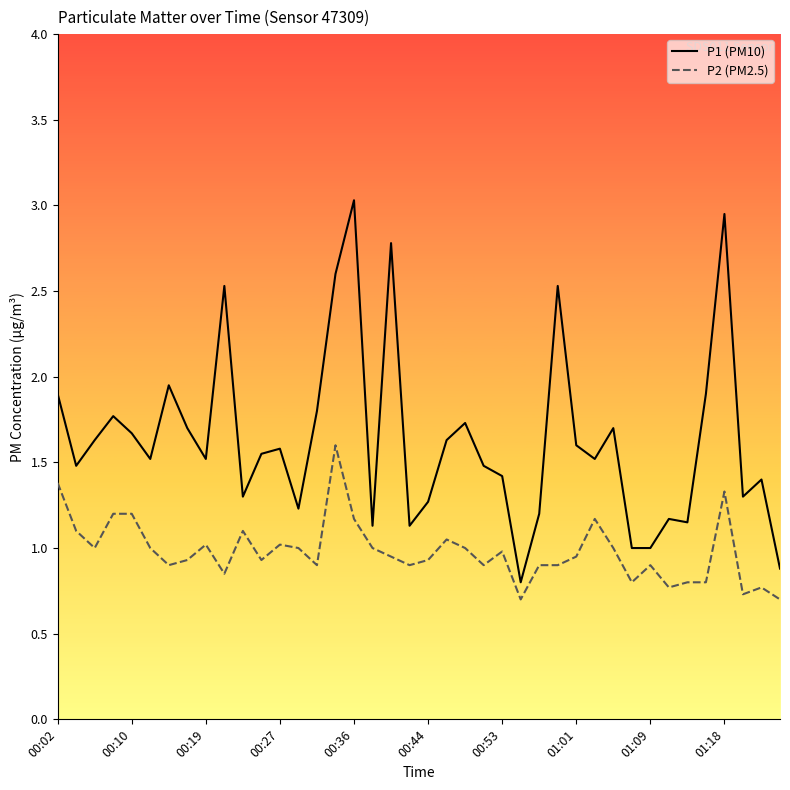

Is this an area chart (filled region under the line)?

No